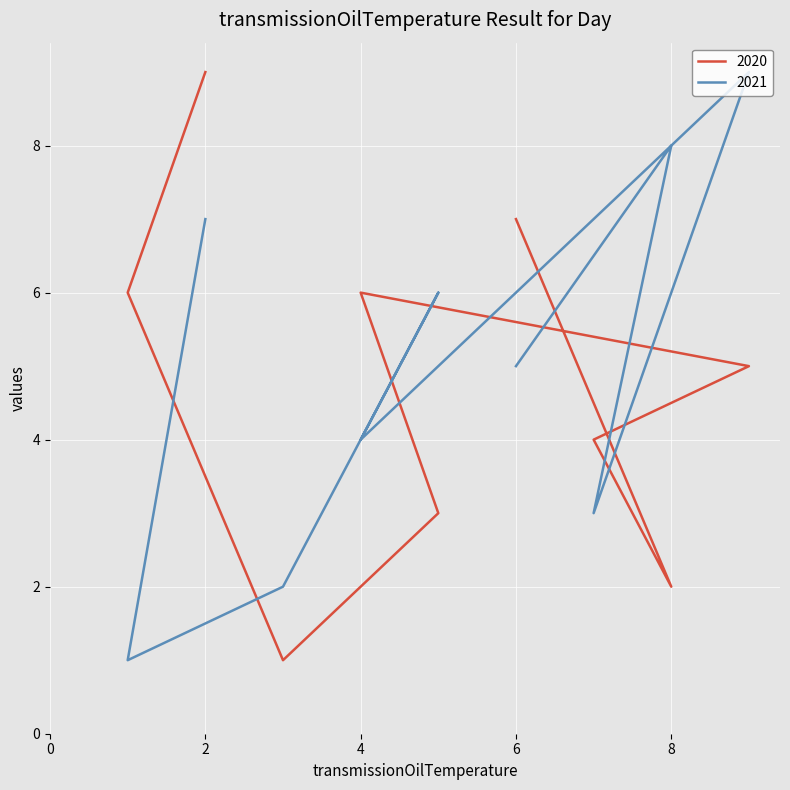

The value of col_4 at 5 is 2. True or false?

False